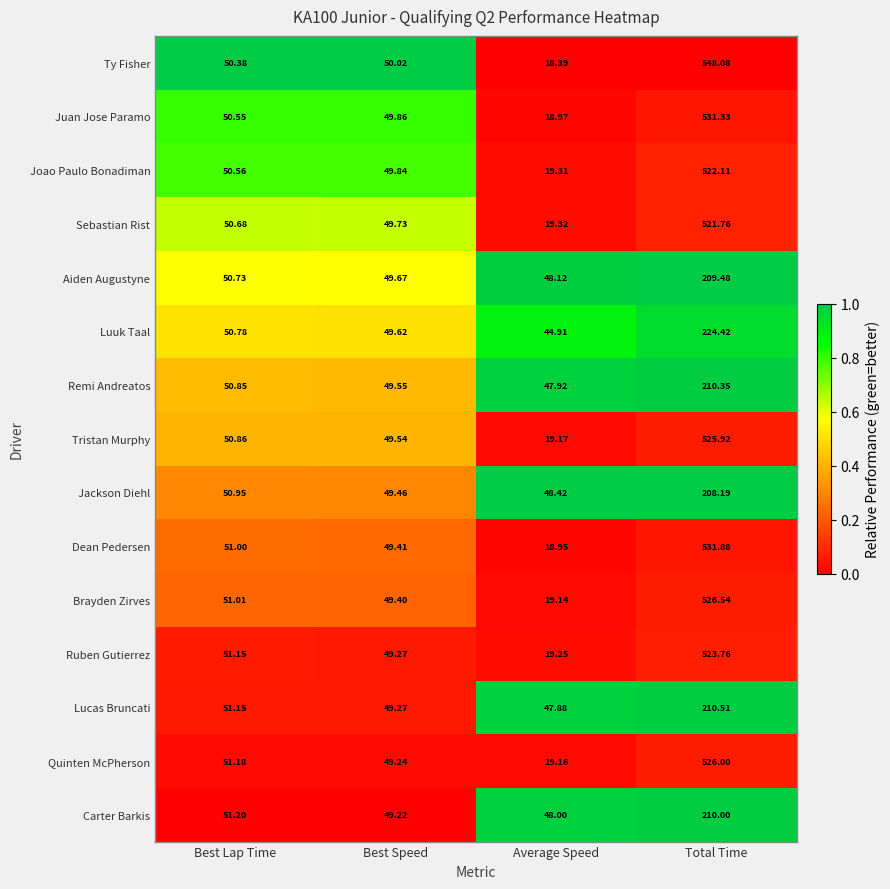

List the labels in order of Juan Jose Paramo value, smallest first.

Average Speed, Best Speed, Best Lap Time, Total Time